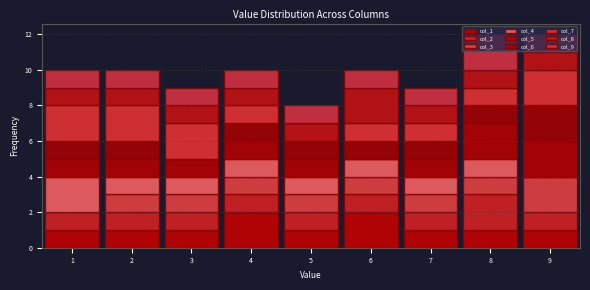

What is the total height of the stacked bar covering 2.5 to 3.5 on the x-axis? The values are not printed on the chart, so give them approximately, as read against the axis.

9